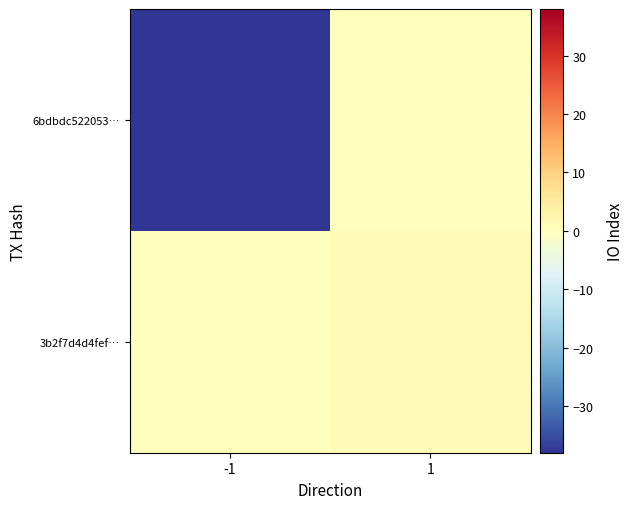

Reading left to right, transcribe all the data shown in this chart.

6bdbdc522053…: -1=-38	1=0
3b2f7d4d4fef…: -1=0	1=1